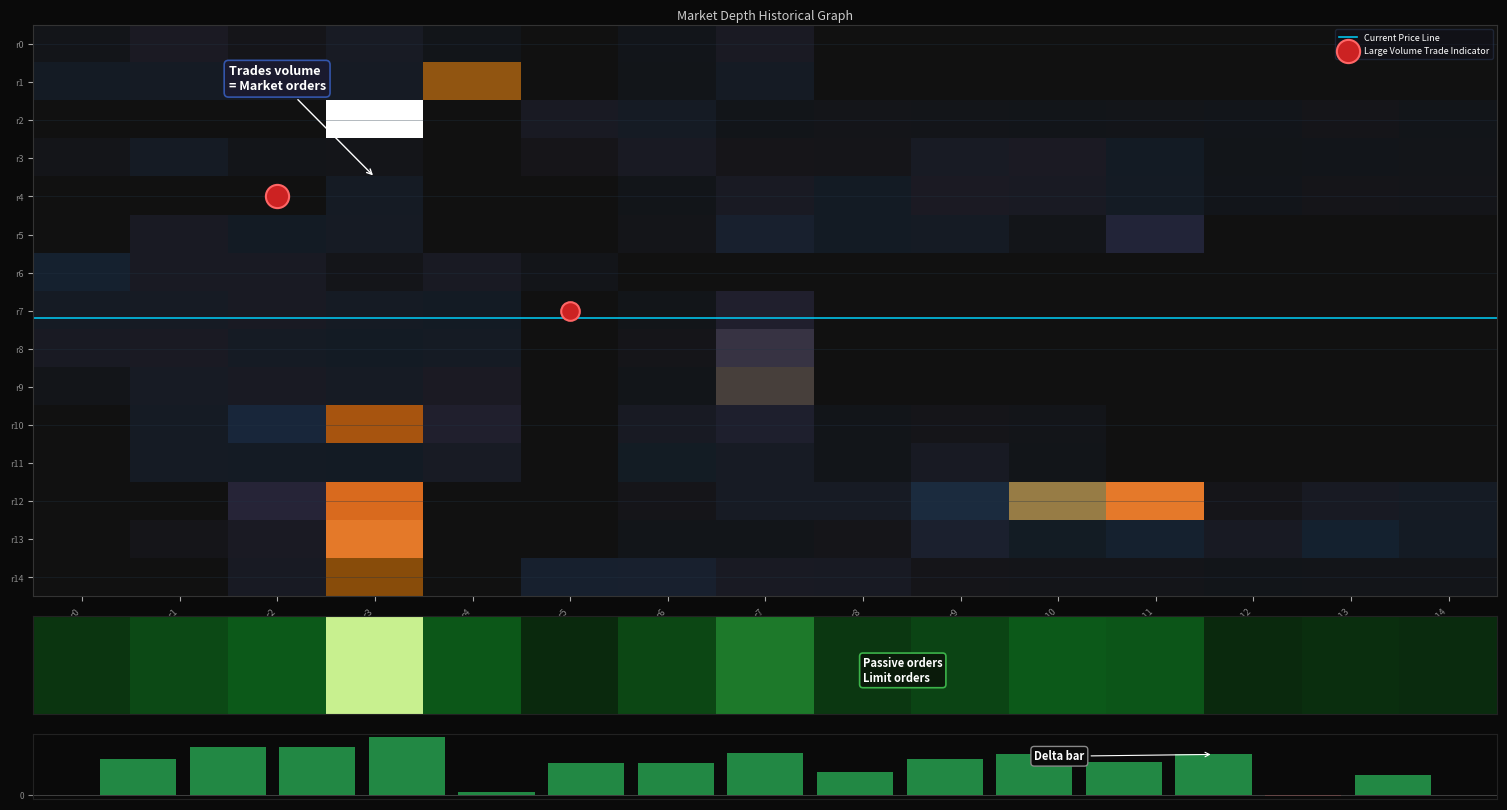

Is it true that row7 equals 5 at c9?

True